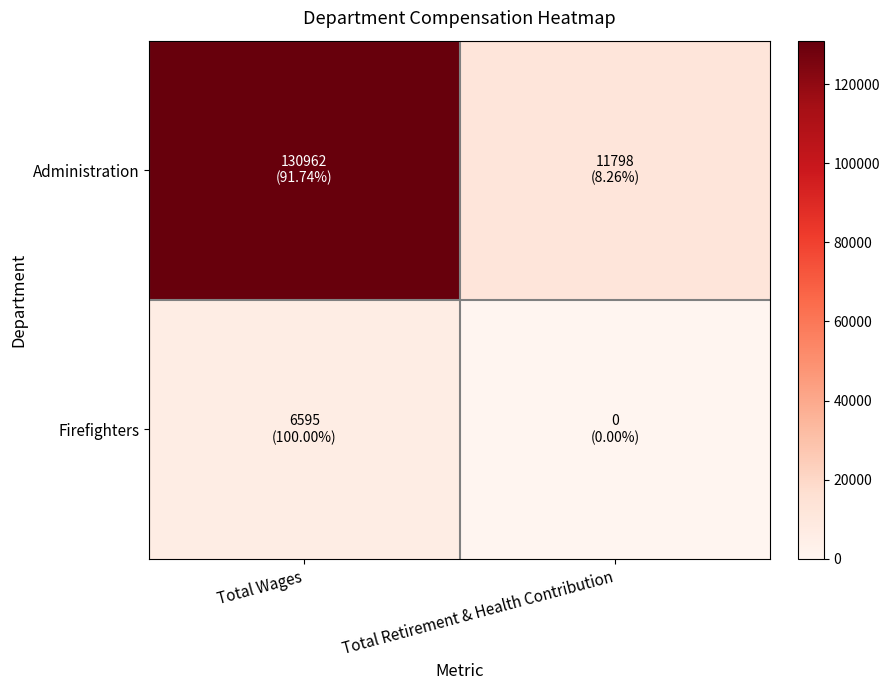

At how many categories does at least one series exceed 47471?

1